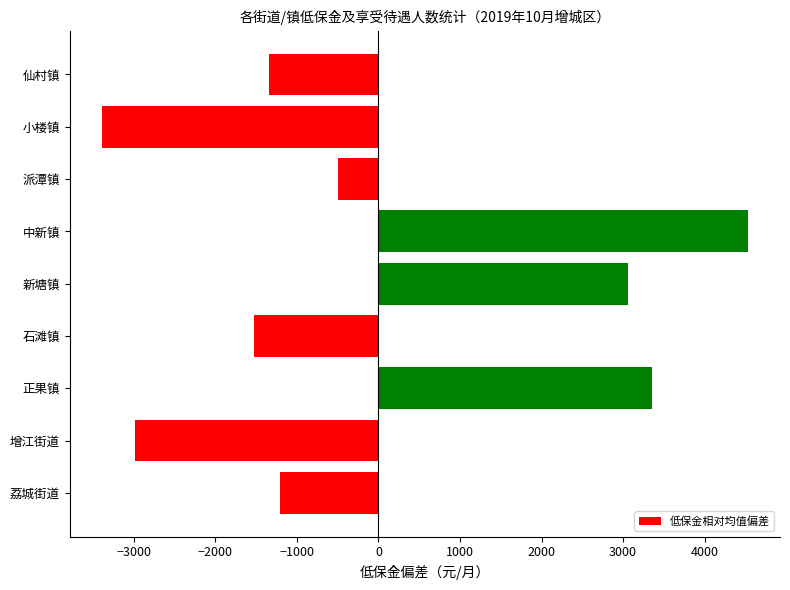

What is the sum of the values at 荔城街道 and 小楼镇?

-4601.3